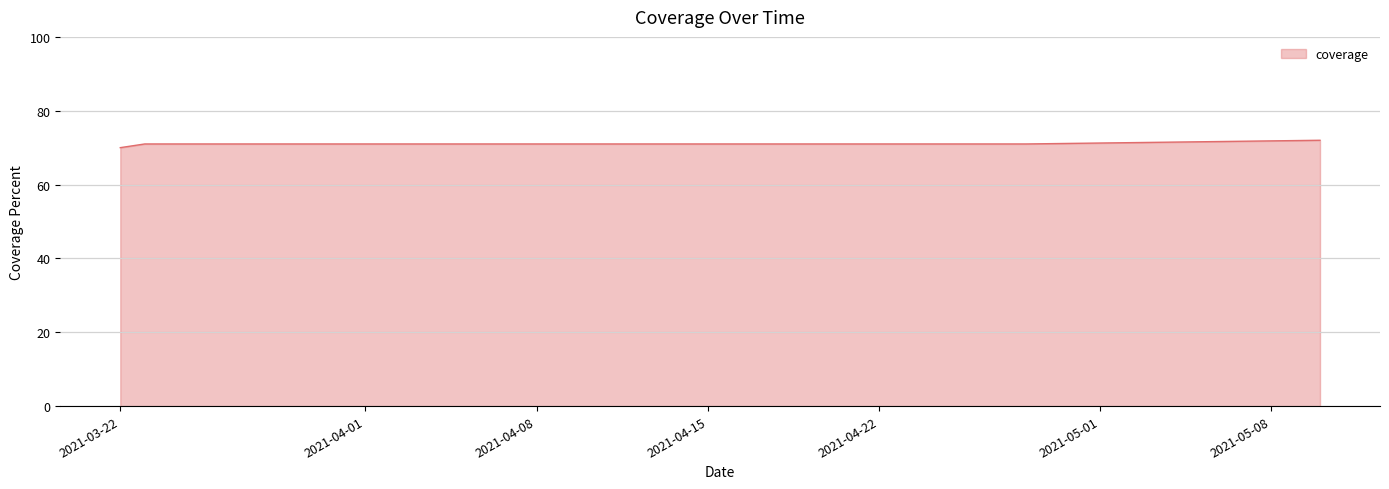

How many lines are shown in the chart?

1